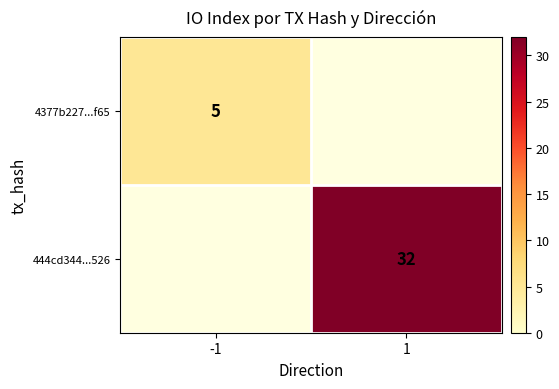

True or false: 444cd344...526 has a value of 32 at 1.

True